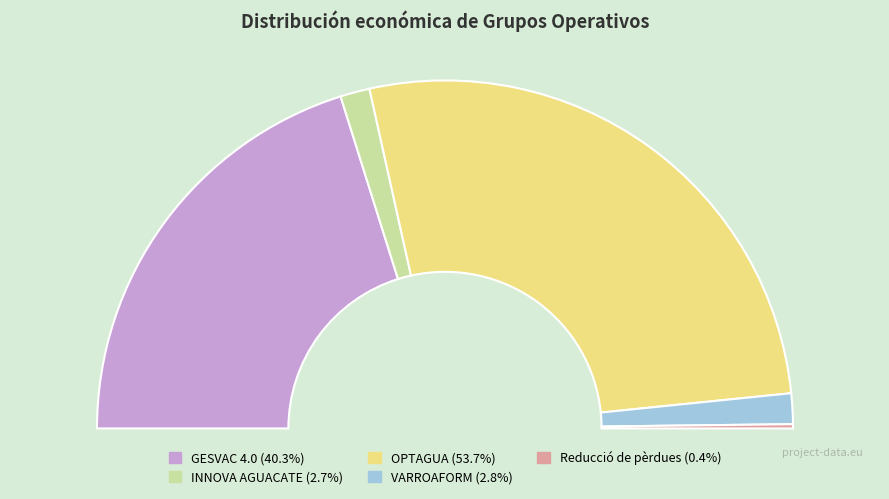

What is the smallest slice in the pie chart?

Reducció de pèrdues